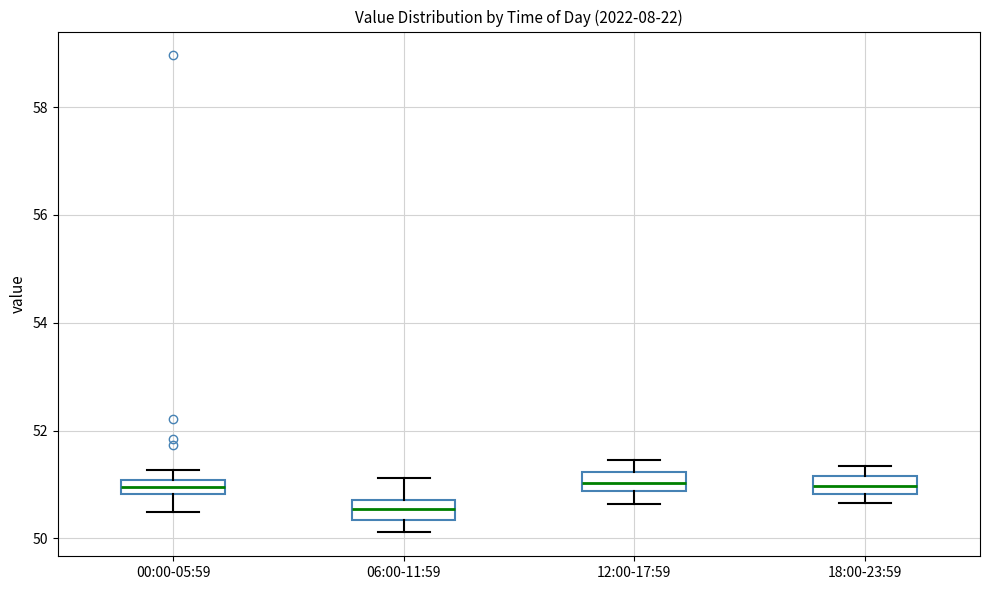

Where does the median line of the box for 06:00-11:59 sit on the y-axis? The values are not printed on the chart, so give them approximately, as read against the axis.

50.6